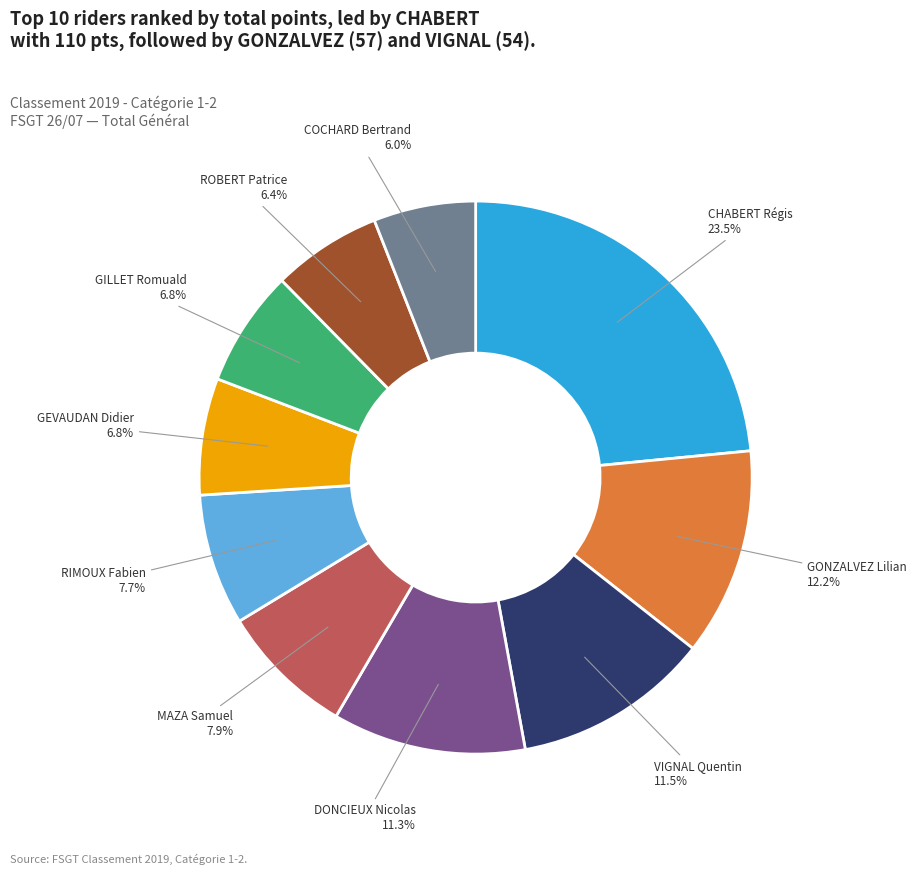

To the nearest percent, what portion does GEVAUDAN Didier represent?

7%